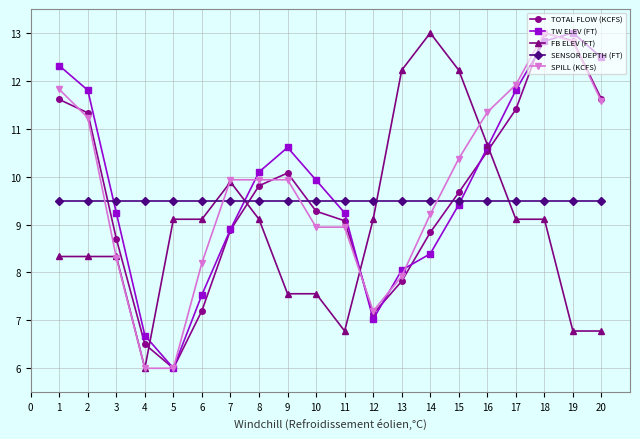

How many distinct data groups are displayed?

5